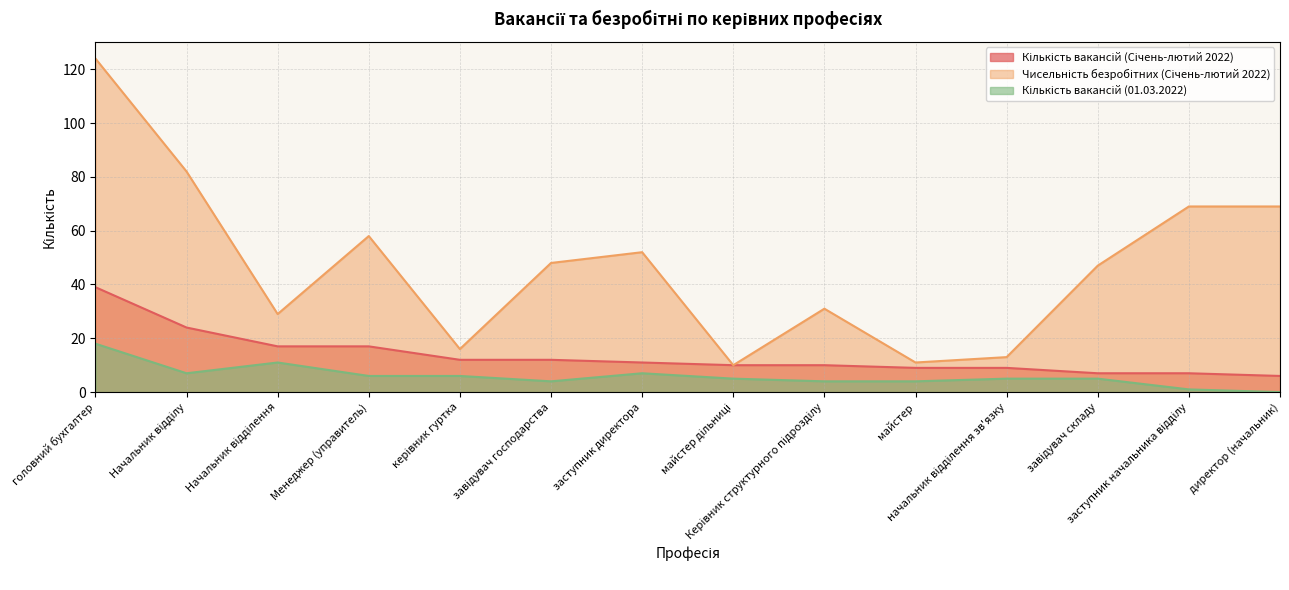

What position from the left is заступник директора?

7